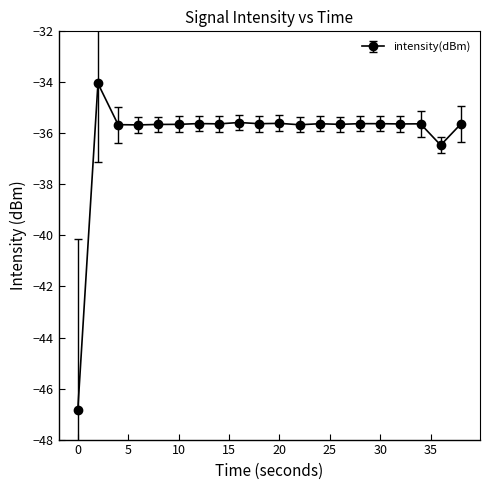

What is the value of the 10th point from the left?

-35.6